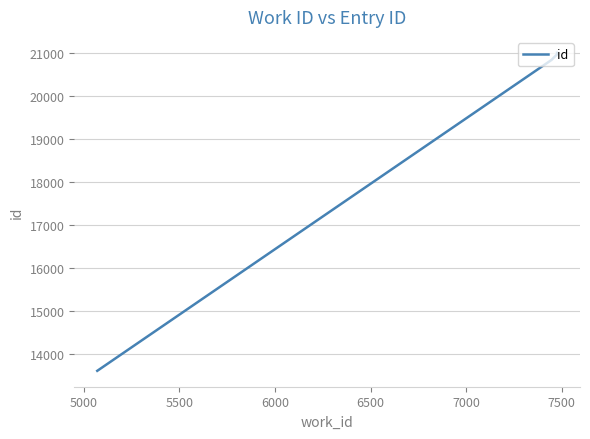

How many distinct data groups are displayed?

1